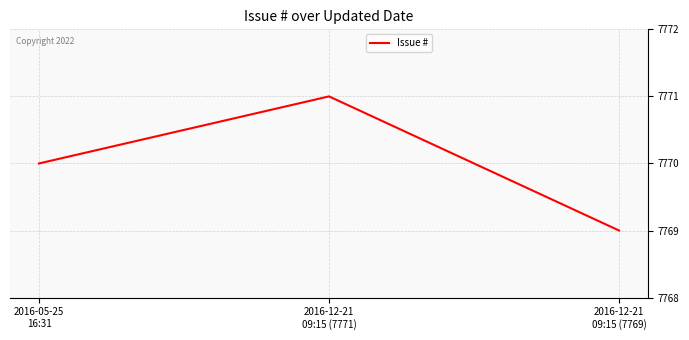

What is the change in value from 2016-12-21
09:15 (7771) to 2016-12-21
09:15 (7769)?

-2